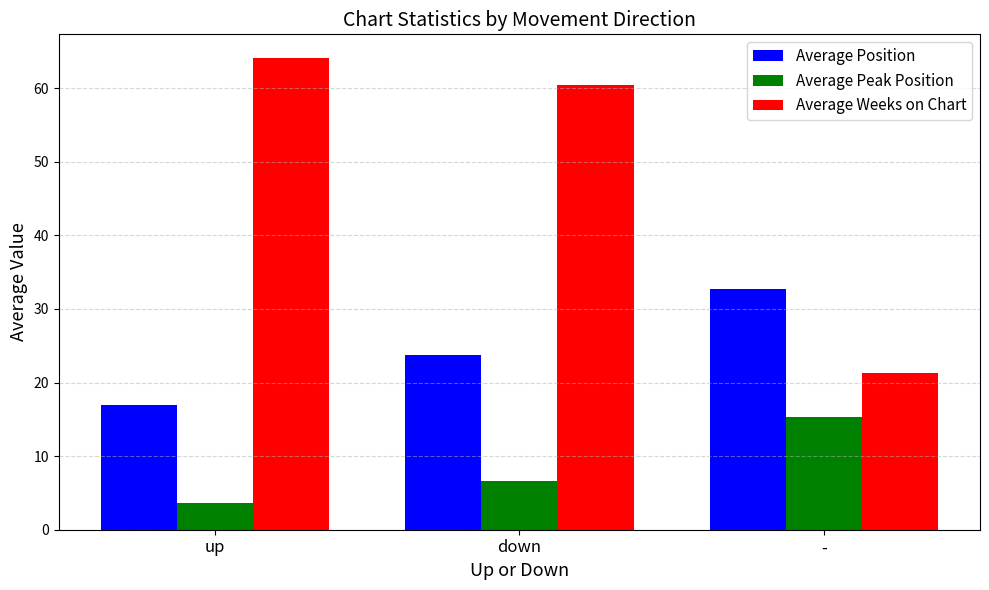

The Average Position series shows 32.7 at -. True or false?

True